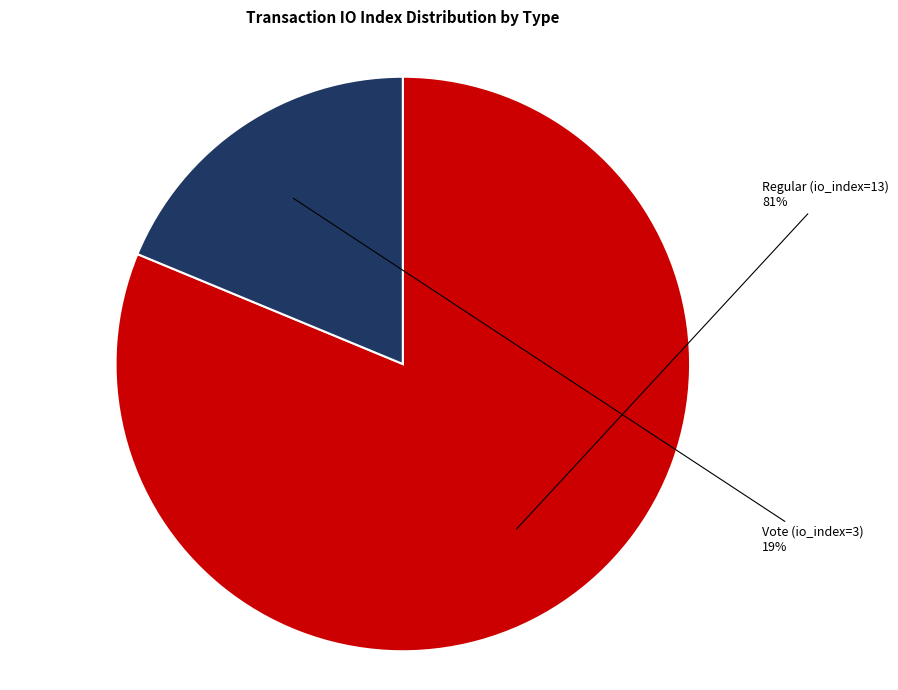

True or false: Vote (io_index=3) accounts for 19% of the total.

True